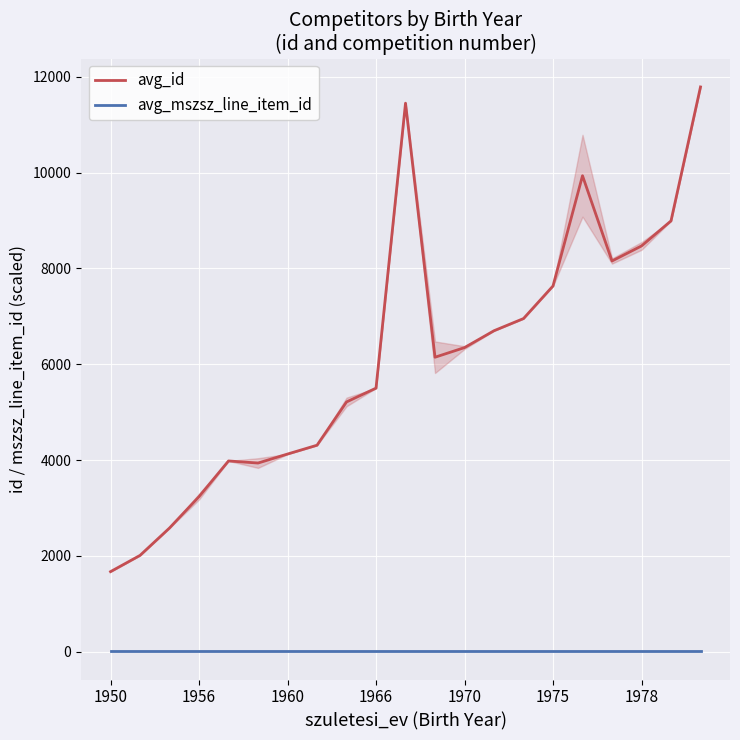

What is the approximate value of avg_id at 10?

11447.0